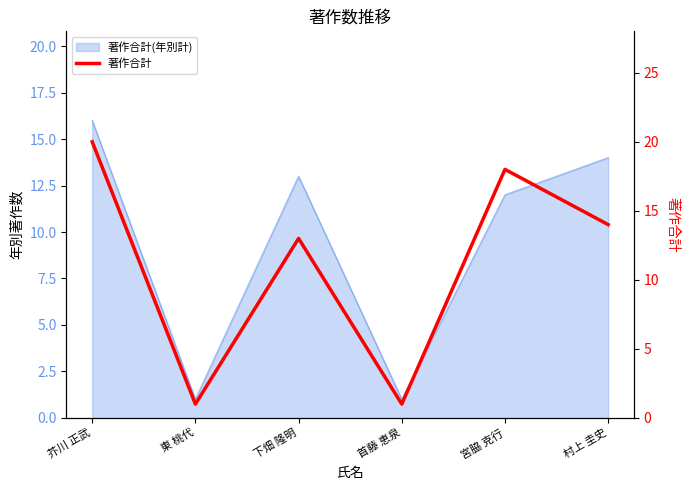

True or false: the data shows 7 at 村上 圭史.

False